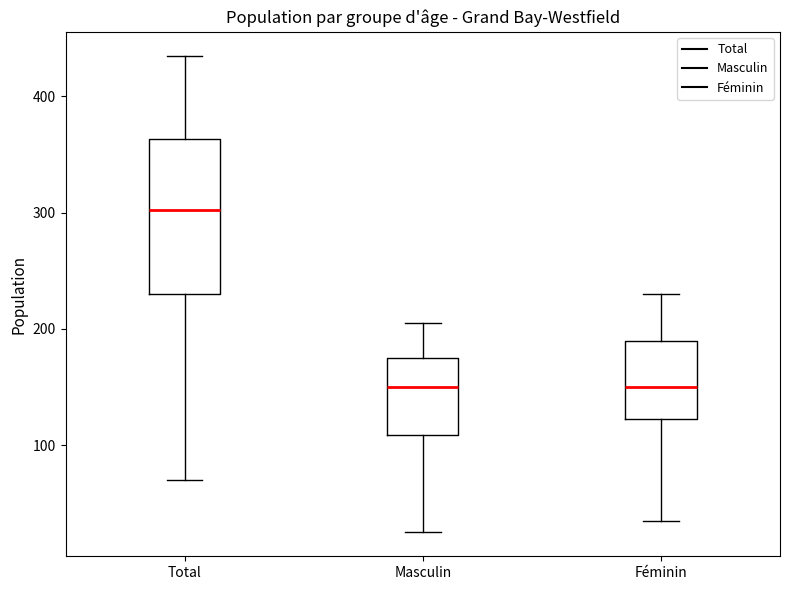

Reading left to right, read every box against the y-axis: the position of its median line, the range the box covers, and the ends of its whiskers. The values are not printed on the chart, so give them approximately, as read against the axis.

Total: median 300, box 230 to 360, whiskers 70 to 440
Masculin: median 150, box 110 to 180, whiskers 30 to 210
Féminin: median 150, box 120 to 190, whiskers 40 to 230